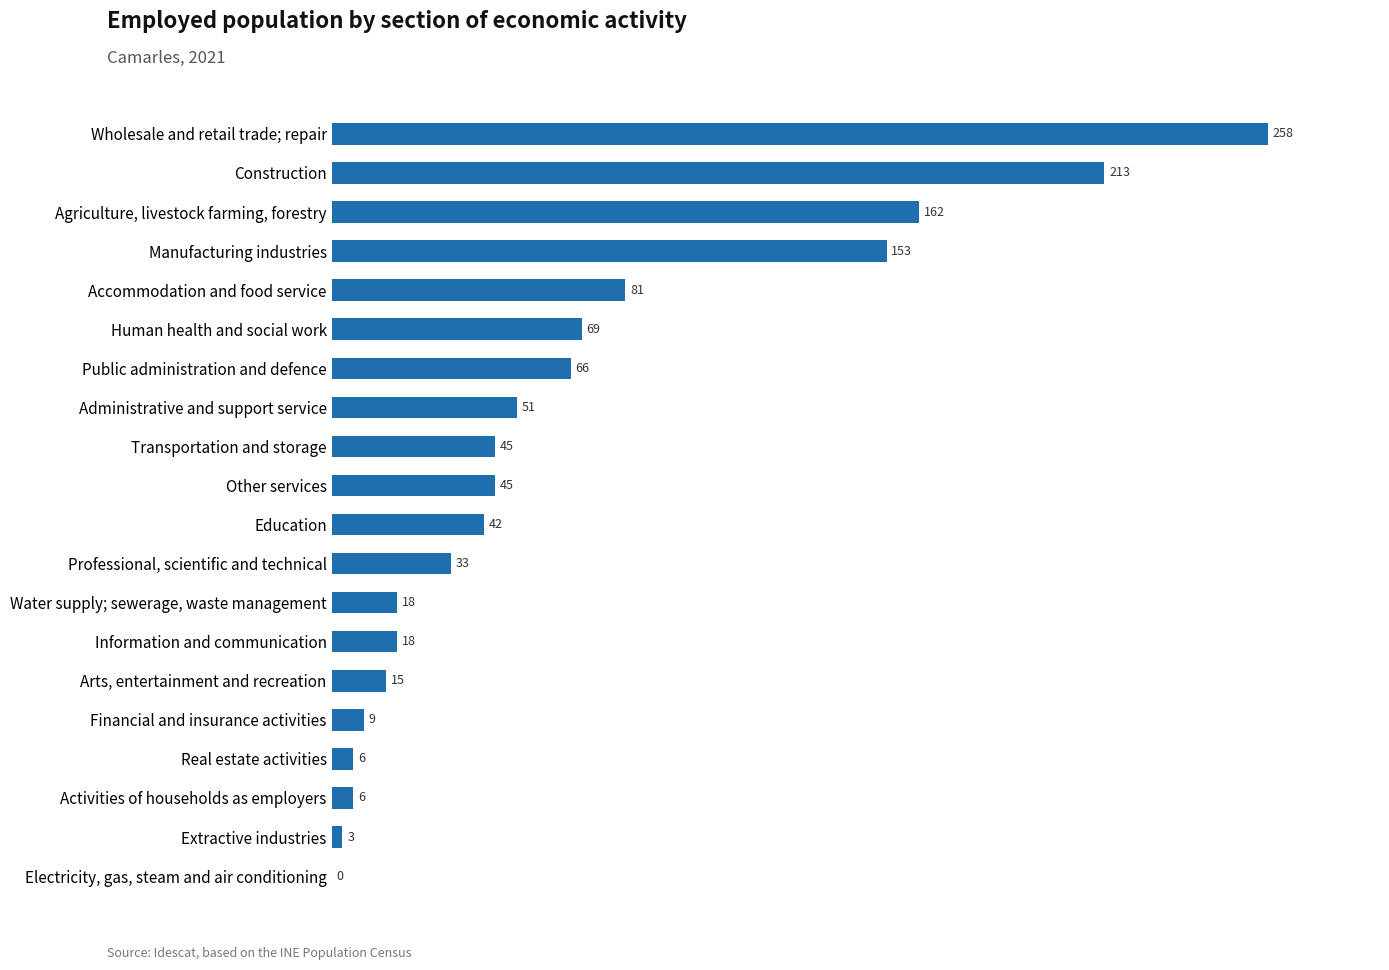

Is it true that the value at Manufacturing industries is 153?

True